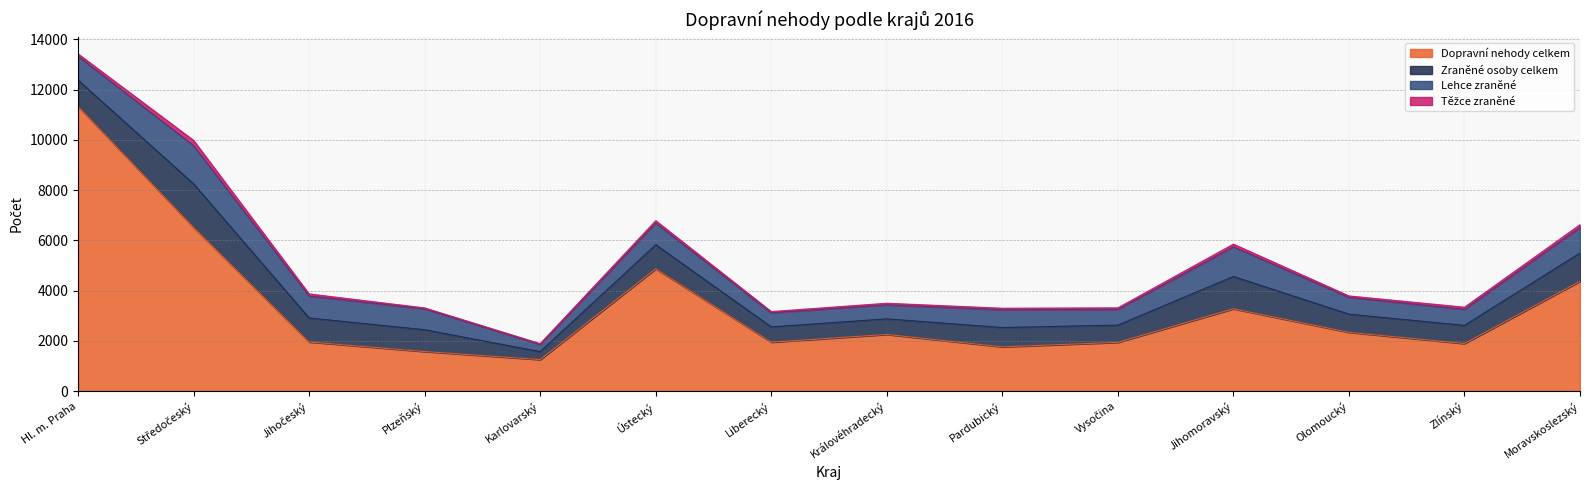

True or false: Dopravní nehody celkem and Těžce zraněné intersect in this chart.

False